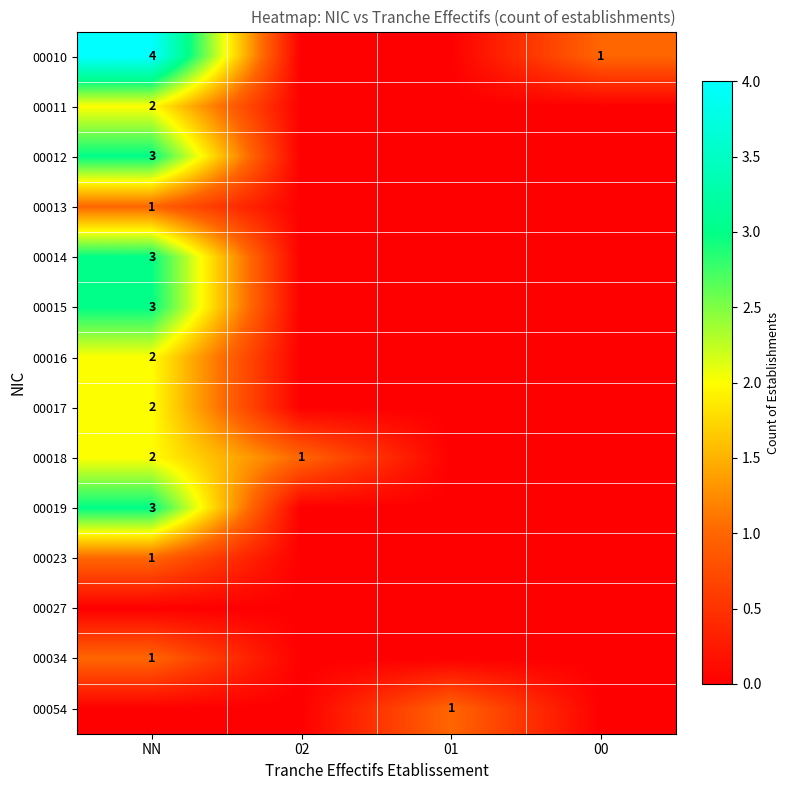

What is the total value across all series at 02?

1